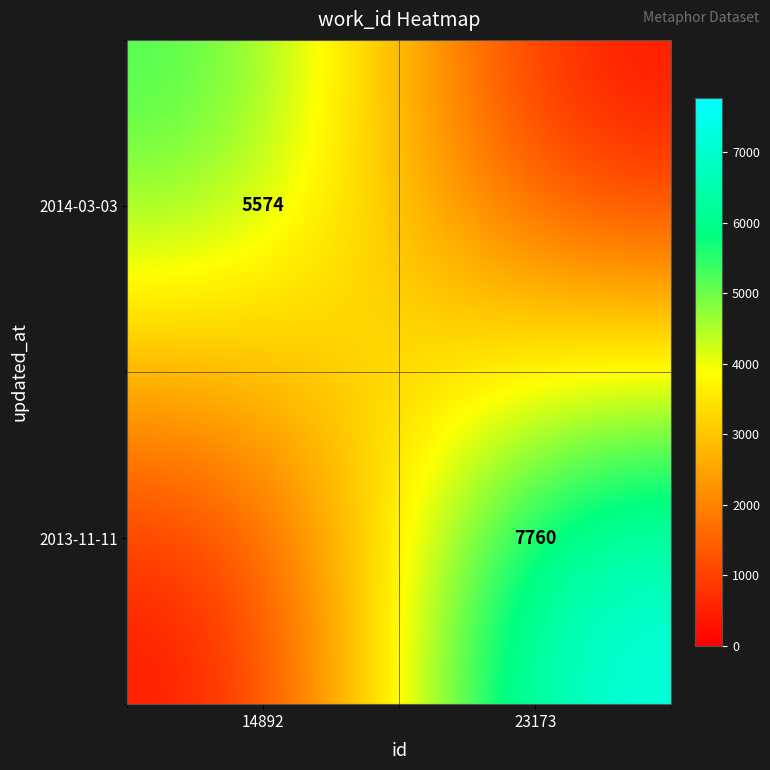

True or false: 2014-03-03 has a value of 2430 at 14892.

False